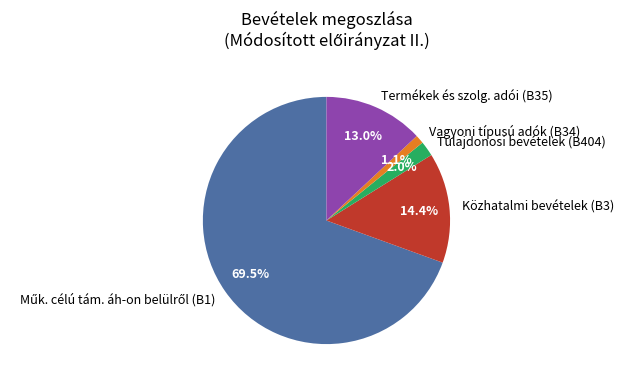

Does any single category account for the majority?

Yes